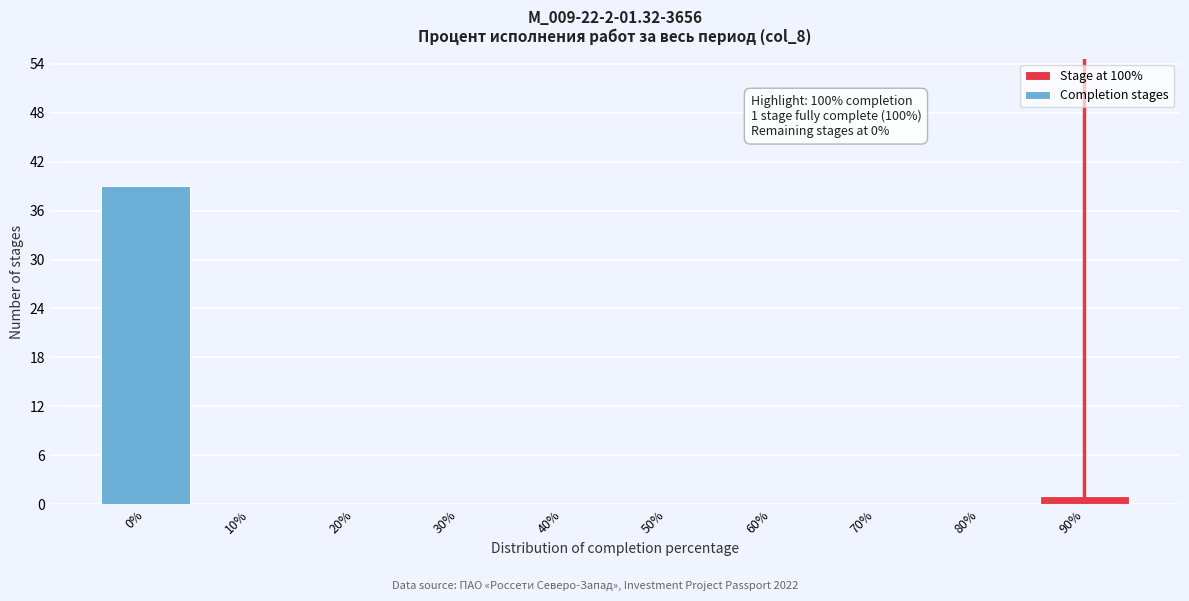

Reading right to left, transcribe all the data shown in this chart.

90%=1	80%=0	70%=0	60%=0	50%=0	40%=0	30%=0	20%=0	10%=0	0%=39